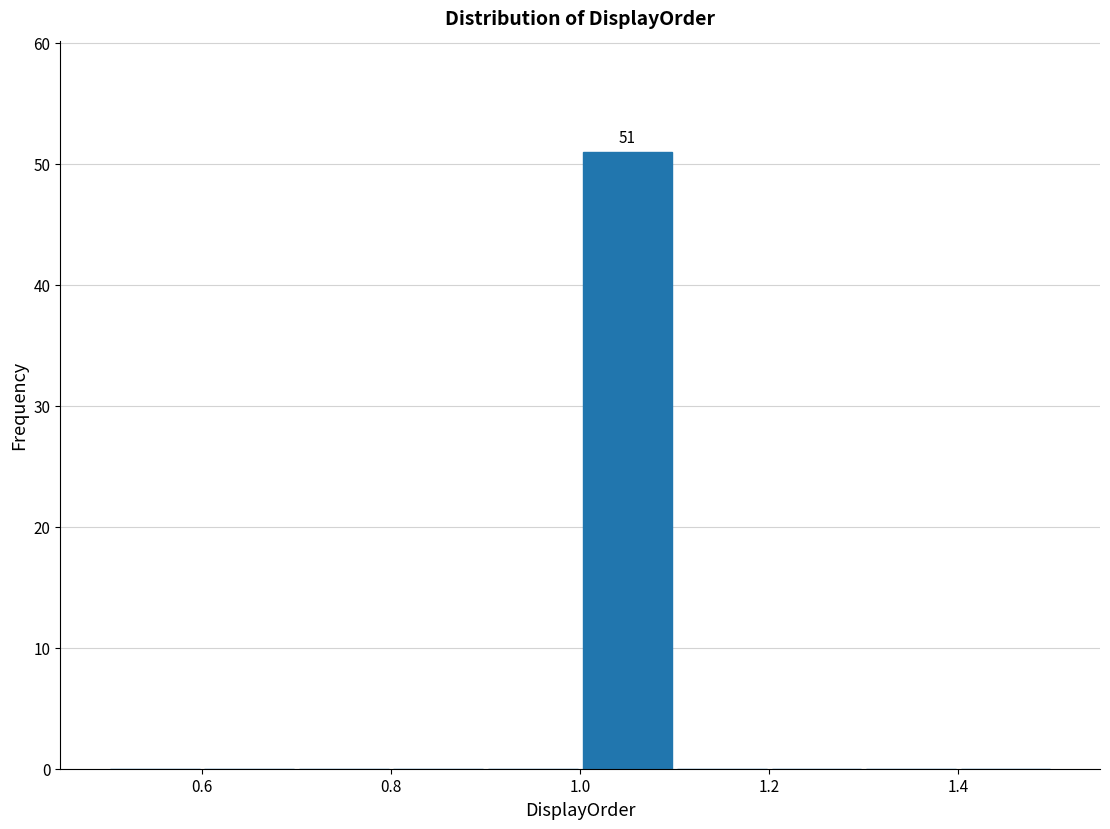

Which range on the x-axis has the tallest bar?

1.0 to 1.1